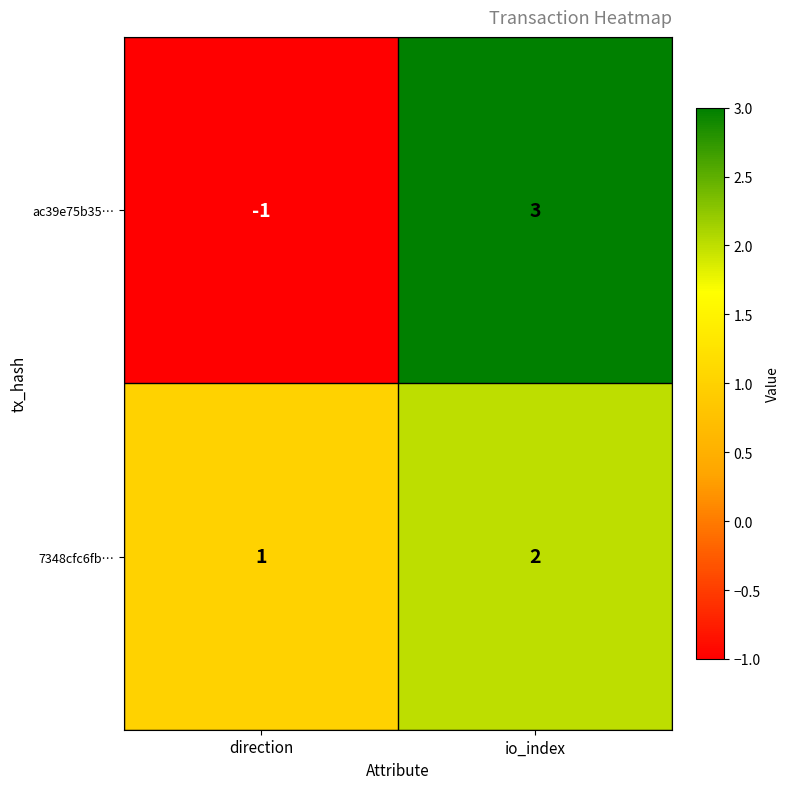

True or false: ac39e75b35… has a value of 3 at io_index.

True